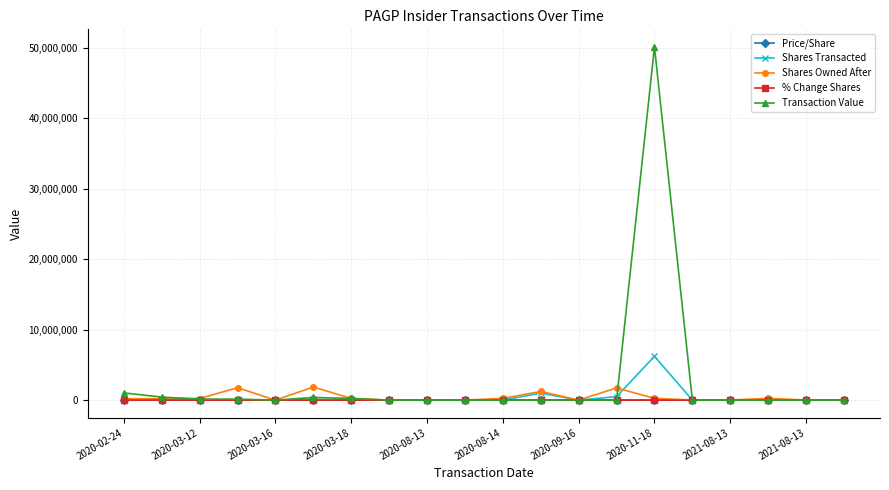

Which series has the largest range (max minus min)?

Transaction Value